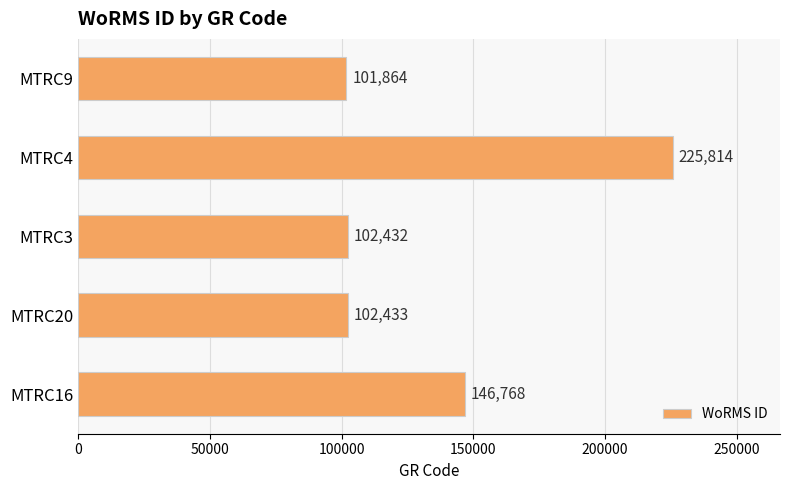

What is the change in value from MTRC4 to MTRC9?

-123950